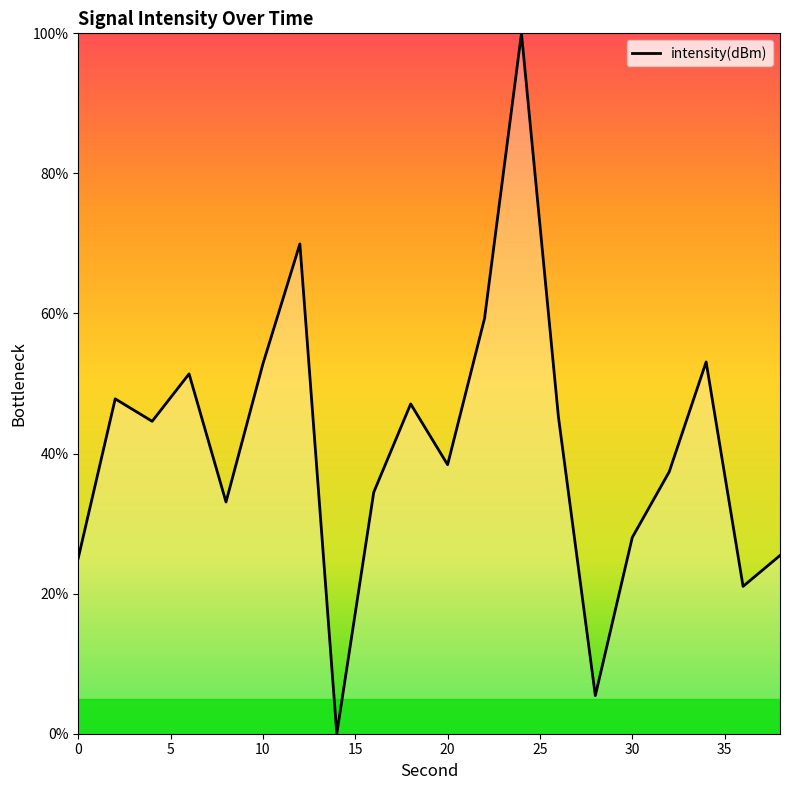

What is the greatest value displayed?

100.0